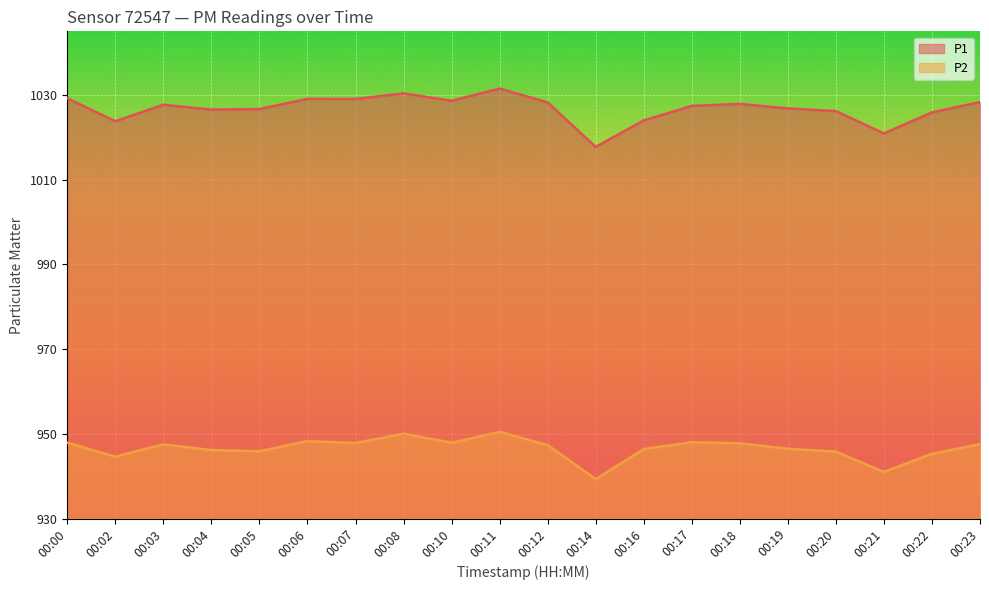

How many lines are shown in the chart?

2